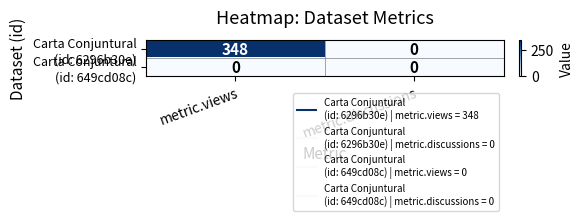

How many categories are shown in the chart?

2